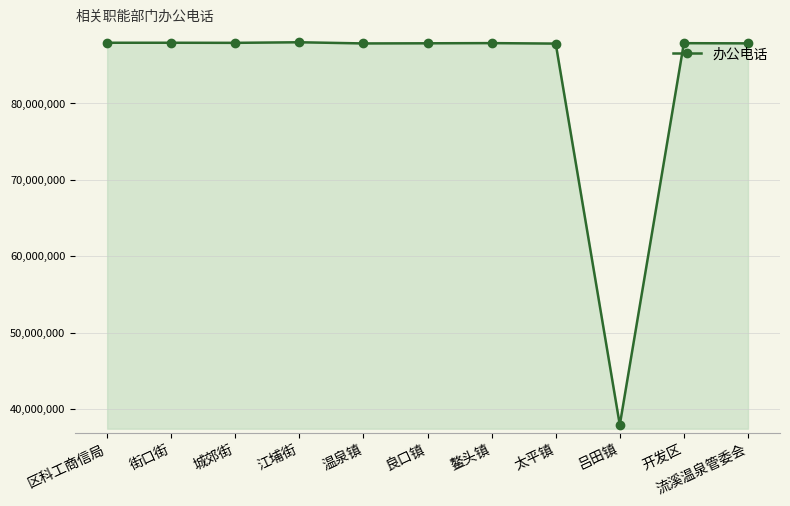

What is the sum of all values?

916751024